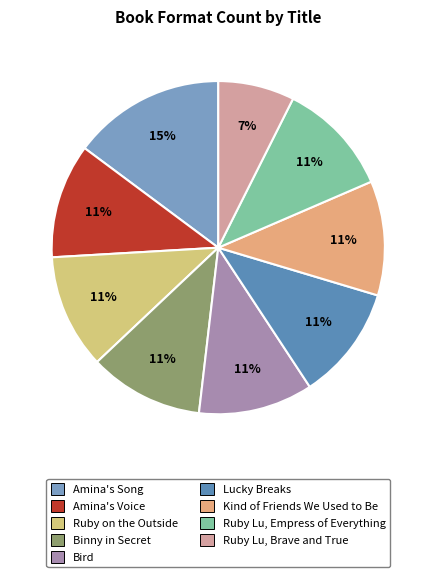

What percentage is NOT represented by Kind of Friends We Used to Be?

88.9%